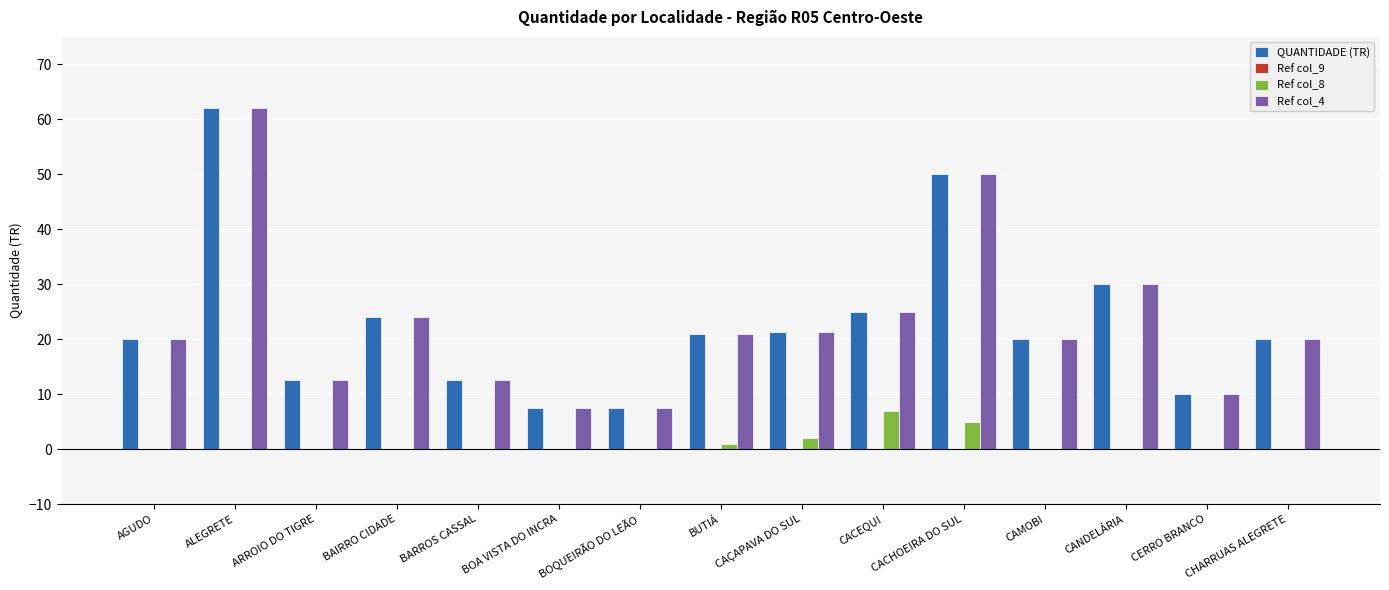

At which category is the sum across all series the highest?

ALEGRETE